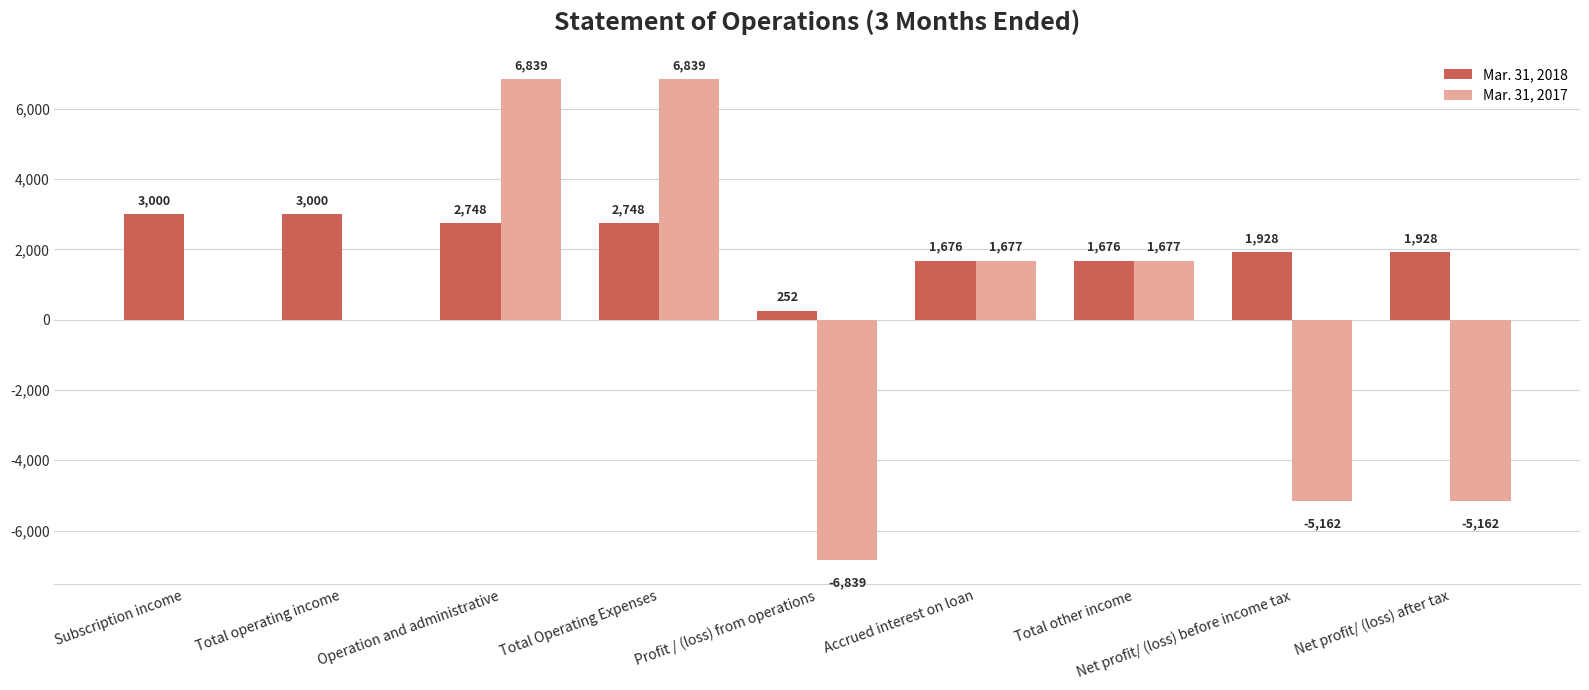

Which series has the widest spread of values?

Mar. 31, 2017